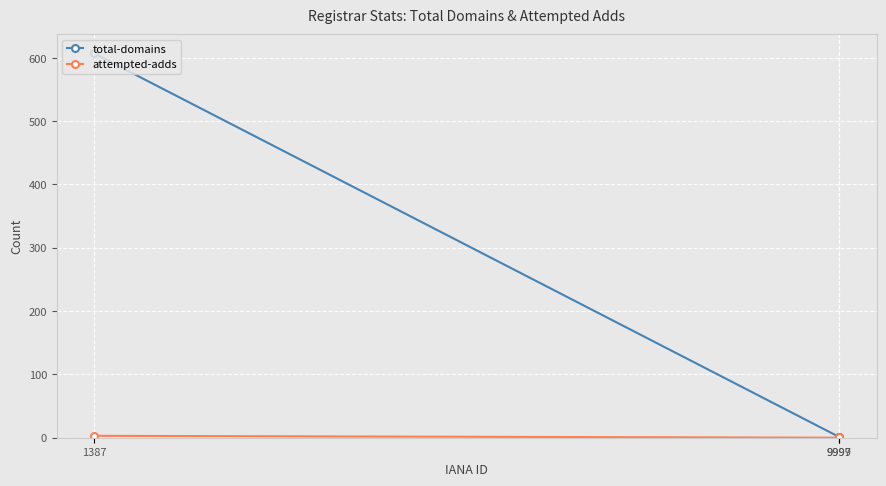

Reading right to left, list all the values displayed in this chart.

total-domains: 1	1	607
attempted-adds: 1	0	3